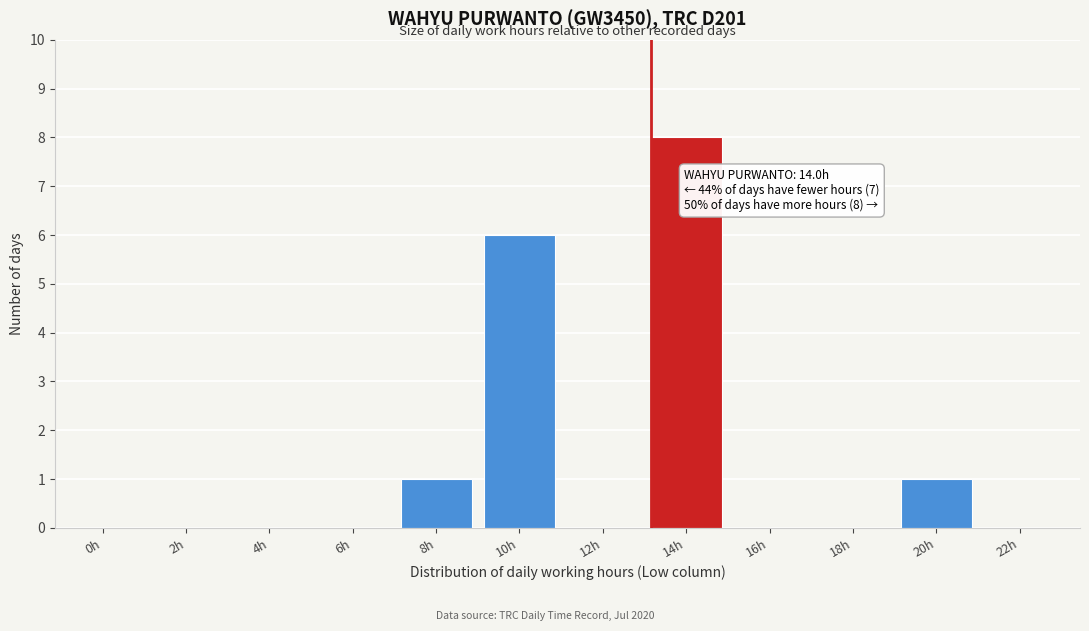

Reading right to left, transcribe all the data shown in this chart.

22h=0	20h=1	18h=0	16h=0	14h=8	12h=0	10h=6	8h=1	6h=0	4h=0	2h=0	0h=0